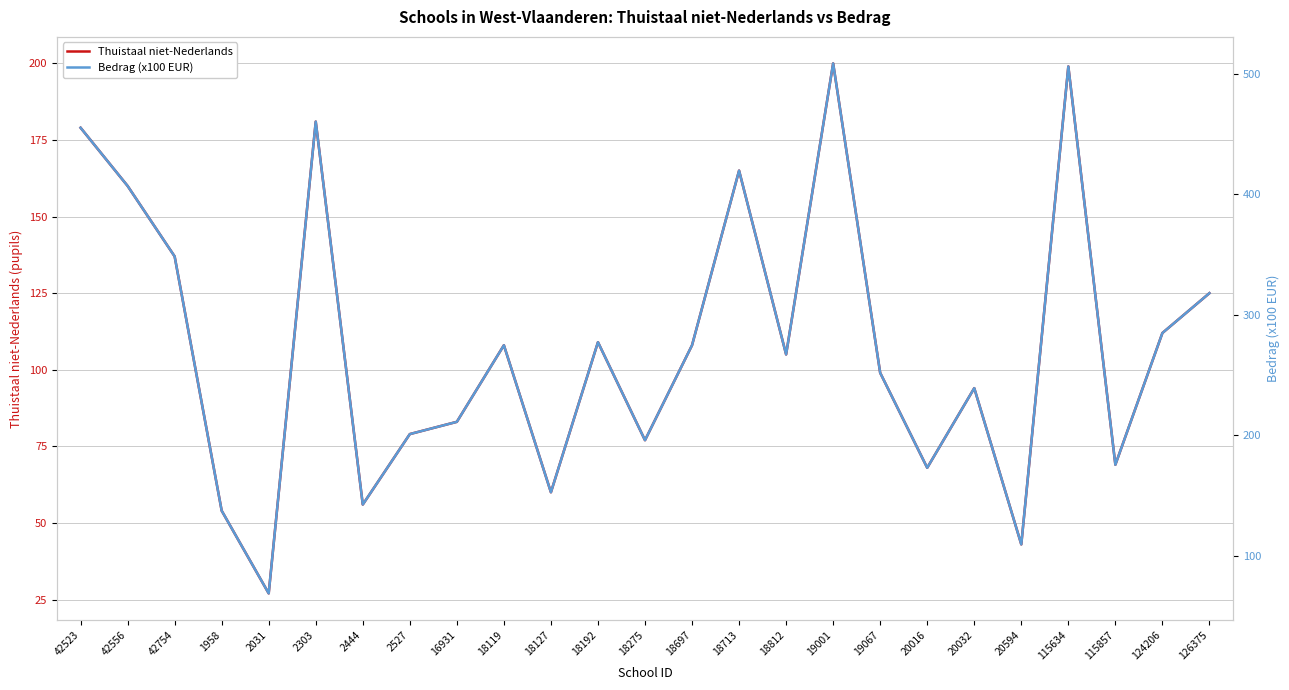

What is the spread (max minus min) of values at 18812?

162.1